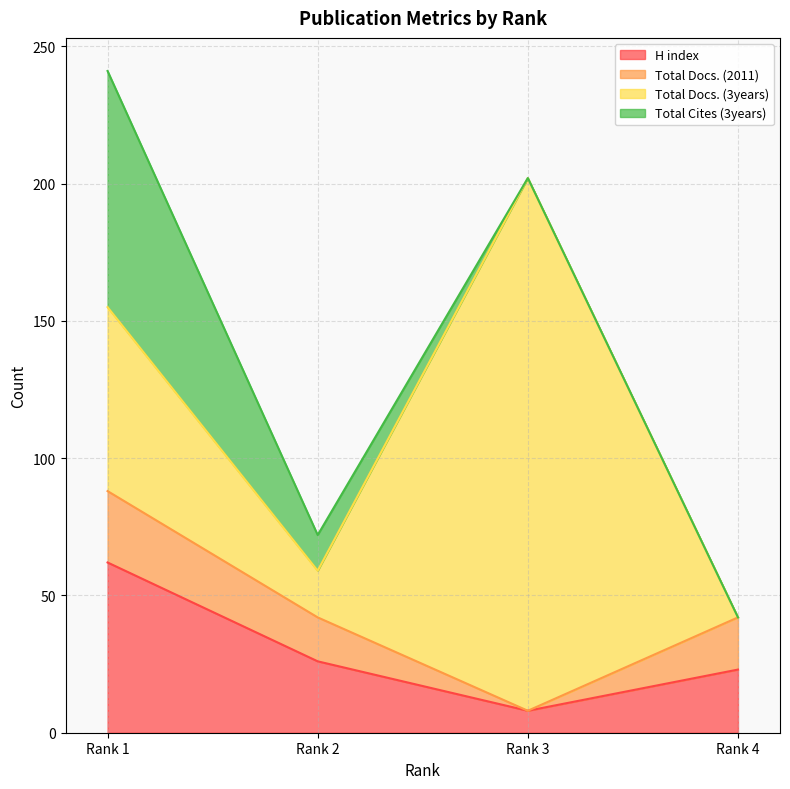

Reading right to left, extract all data points from this chart.

H index: Rank 4=23	Rank 3=8	Rank 2=26	Rank 1=62
Total Docs. (2011): Rank 4=19	Rank 3=0	Rank 2=16	Rank 1=26
Total Docs. (3years): Rank 4=0	Rank 3=194	Rank 2=17	Rank 1=67
Total Cites (3years): Rank 4=0	Rank 3=0	Rank 2=13	Rank 1=86